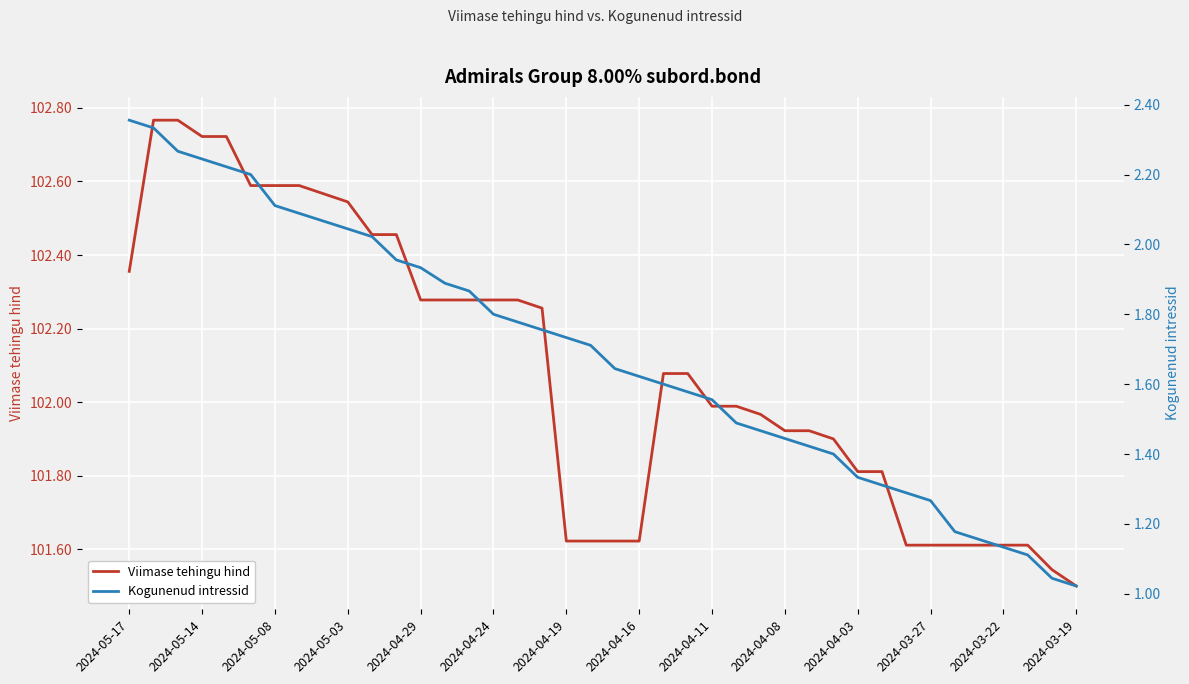

What value does the Kogunenud intressid series have at 2024-05-17?

2.4